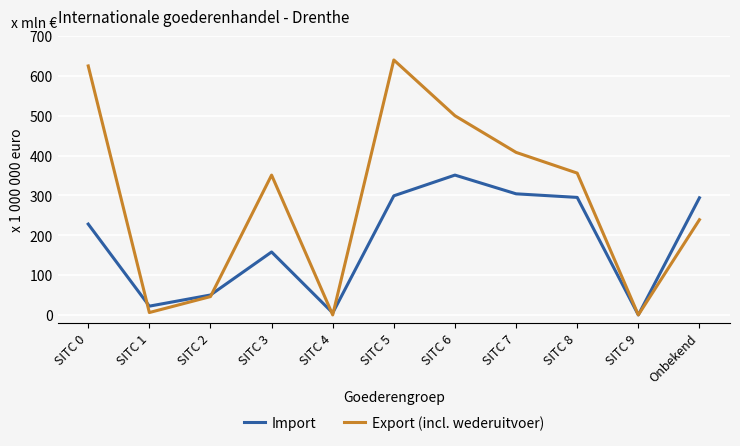

How many lines are shown in the chart?

2